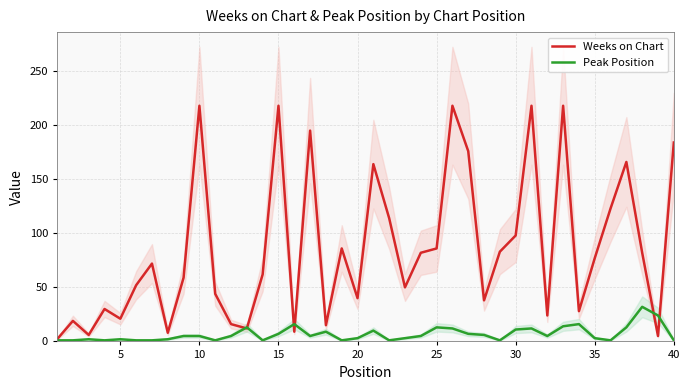

What is the maximum value for Peak Position?

32